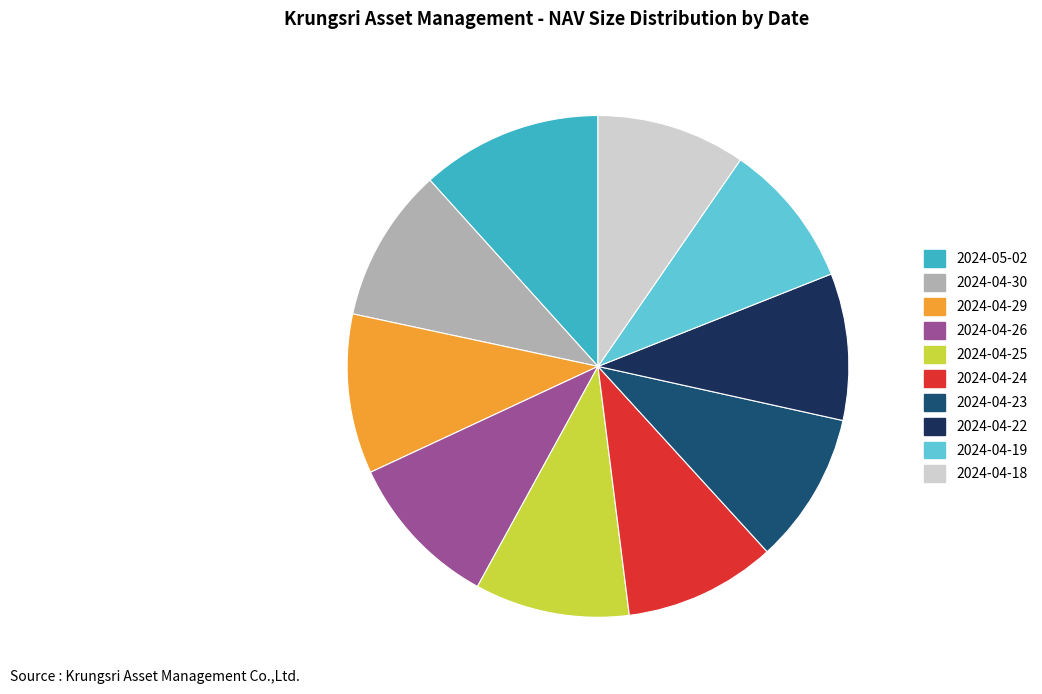

What is the ratio of the value at 2024-04-25 to the value at 2024-04-22?

1.1